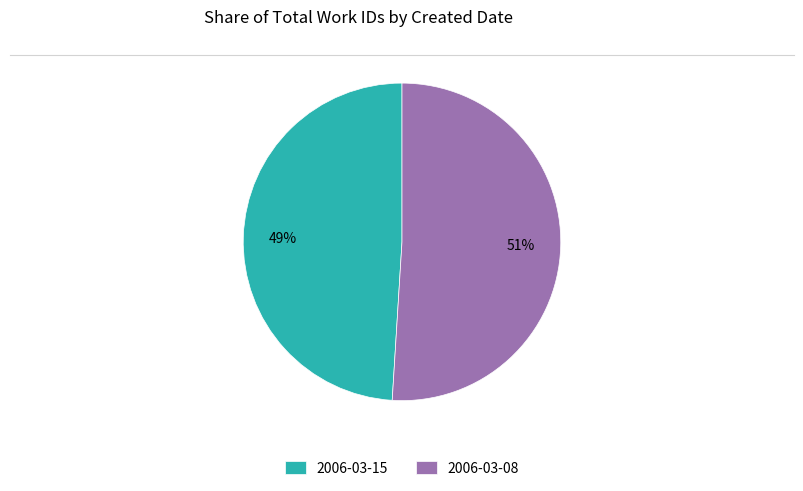

To the nearest percent, what is the average slice percentage?

50%